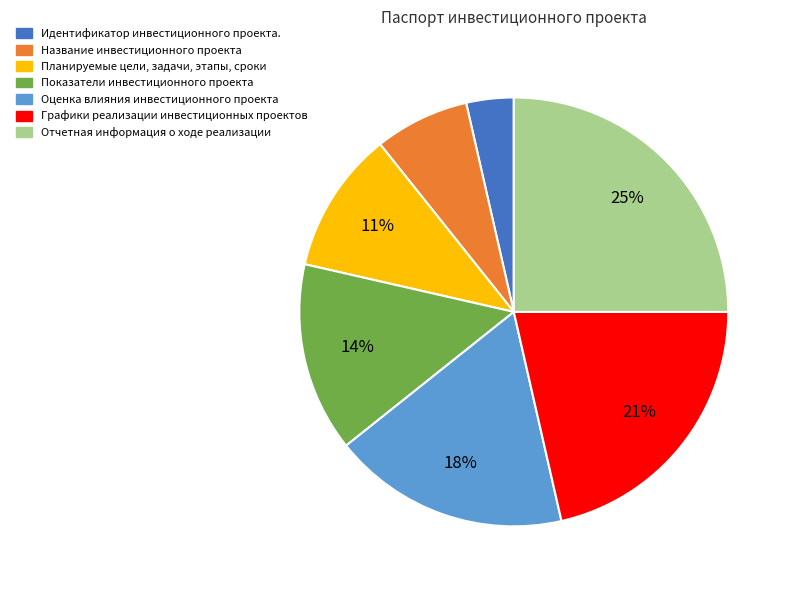

True or false: Отчетная информация о ходе реализации accounts for 36% of the total.

False